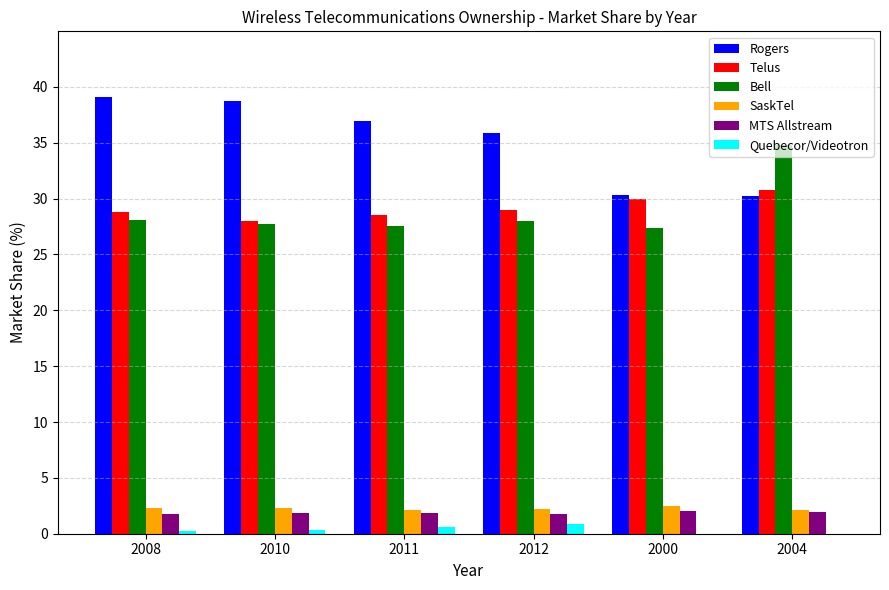

Is the value of Bell at 2004 greater than the value of Quebecor/Videotron at 2008?

Yes